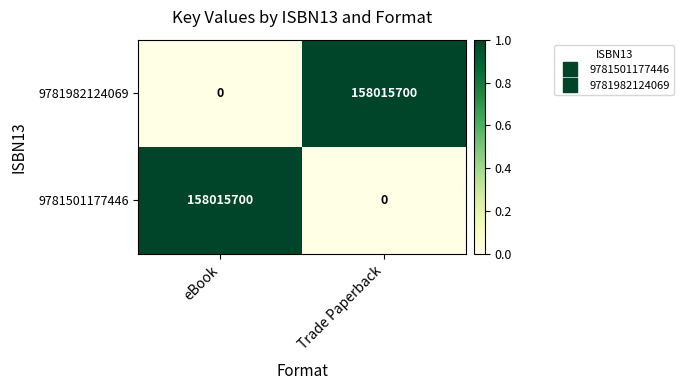

What is the spread (max minus min) of values at Trade Paperback?

158015700